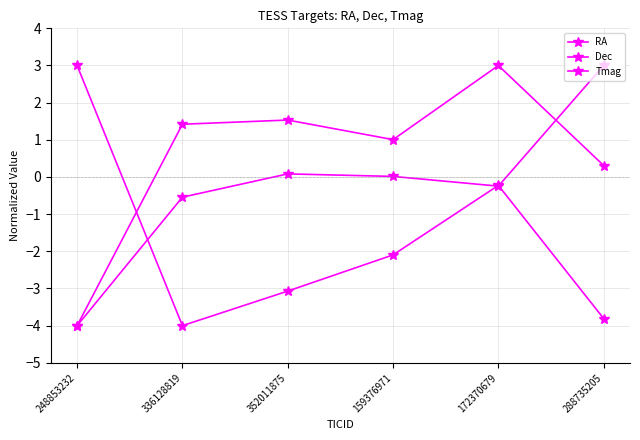

Reading right to left, list all the values displayed in this chart.

RA: 288735205=-3.8	172370679=-0.2	159376971=-2.1	352011875=-3.1	336128819=-4.0	248853232=3.0
Dec: 288735205=3.0	172370679=-0.2	159376971=0.0	352011875=0.1	336128819=-0.5	248853232=-4.0
Tmag: 288735205=0.3	172370679=3.0	159376971=1.0	352011875=1.5	336128819=1.4	248853232=-4.0